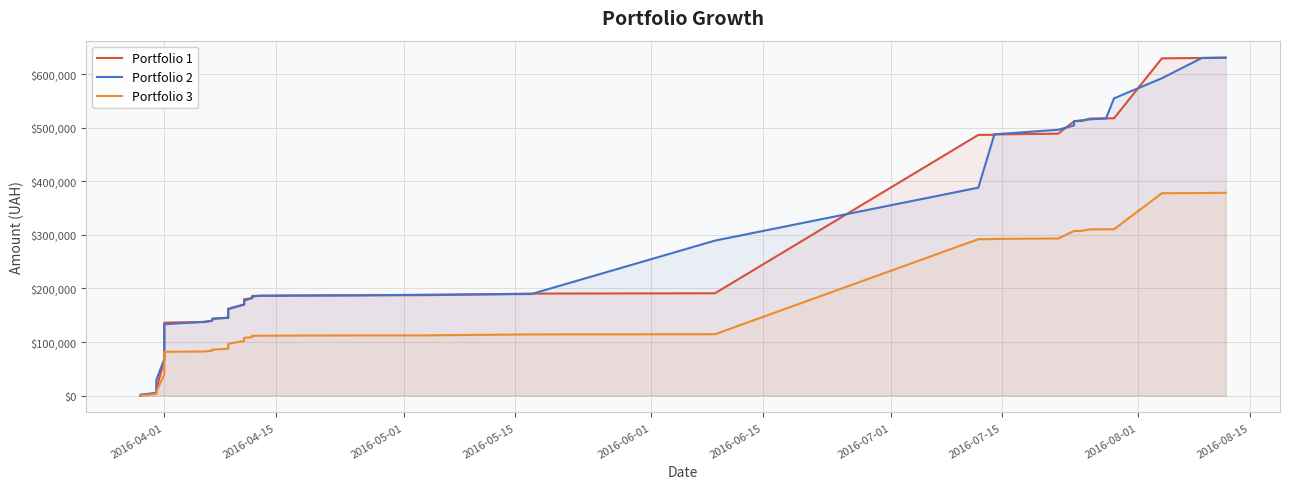

What is the value of the Portfolio 1 point at the 4th from the left?

5255.9